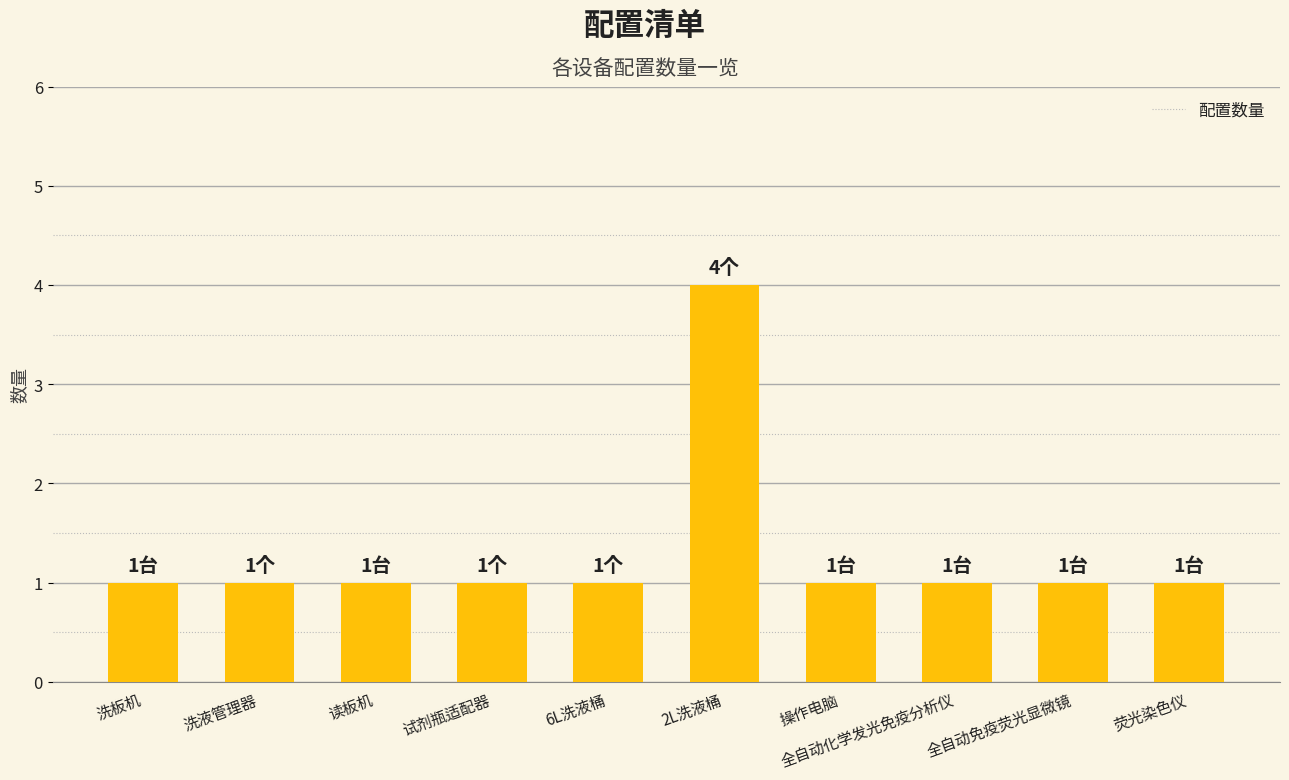

Reading left to right, extract all data points from this chart.

洗板机=1	洗液管理器=1	读板机=1	试剂瓶适配器=1	6L洗液桶=1	2L洗液桶=4	操作电脑=1	全自动化学发光免疫分析仪=1	全自动免疫荧光显微镜=1	荧光染色仪=1